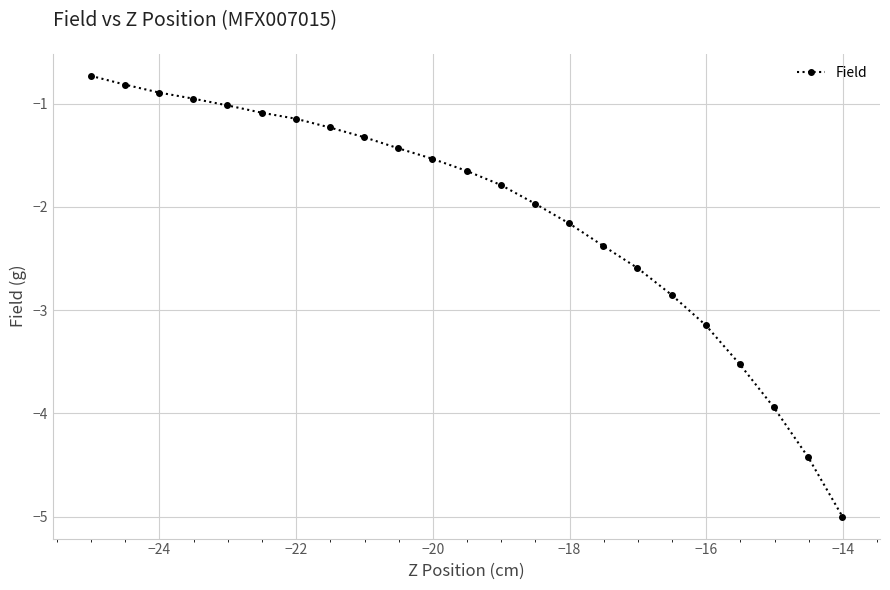

What is the minimum value shown in the chart?

-5.0